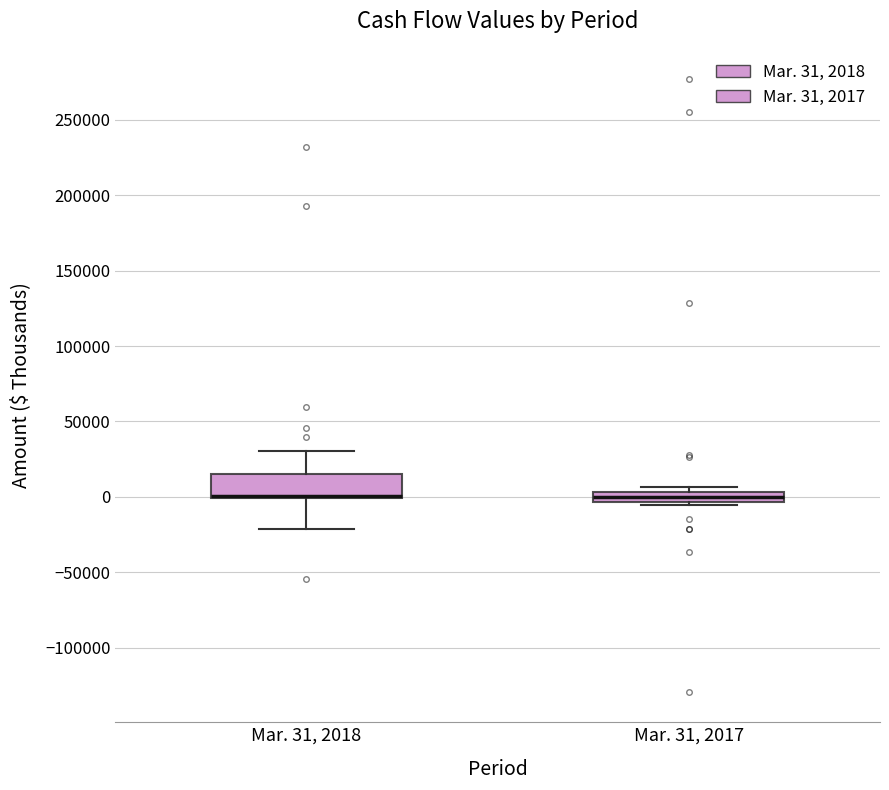

Which box is the tallest, from its lower edge to its upper edge?

Mar. 31, 2018